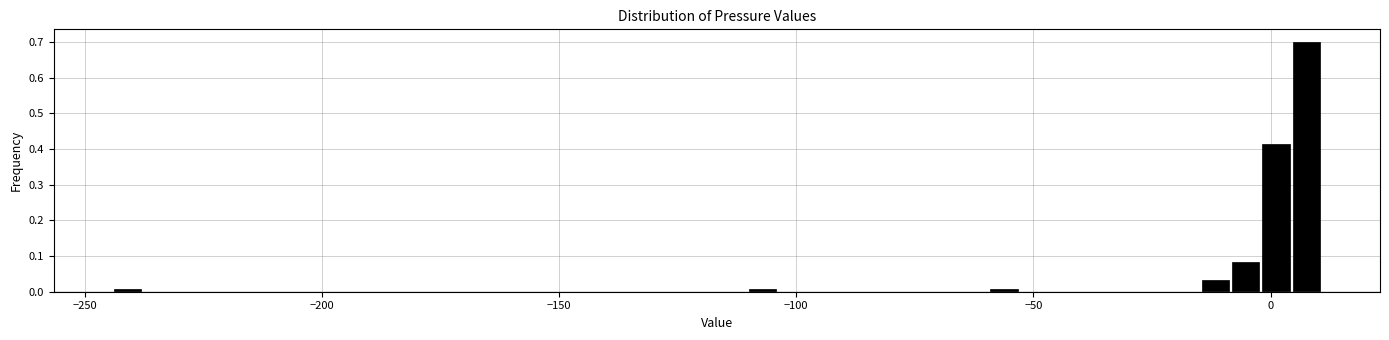

Read against the x-axis, roughly where is the centre of the tallest bar?

10